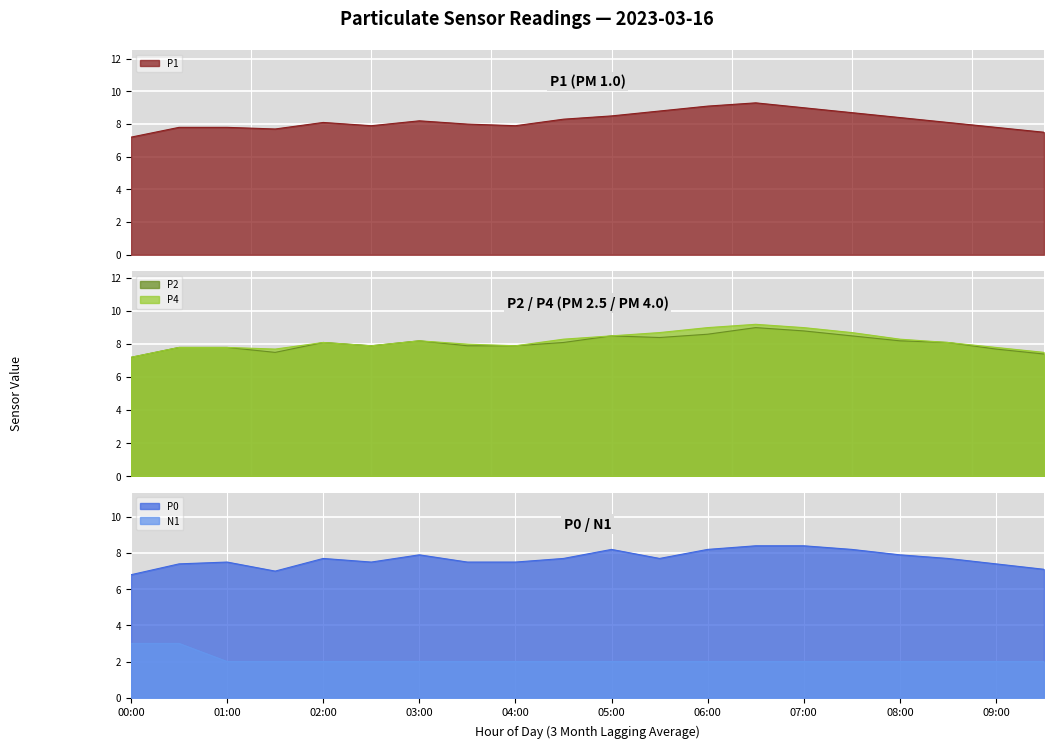

True or false: P4 has more than 0 points higher than both neighbors.

True